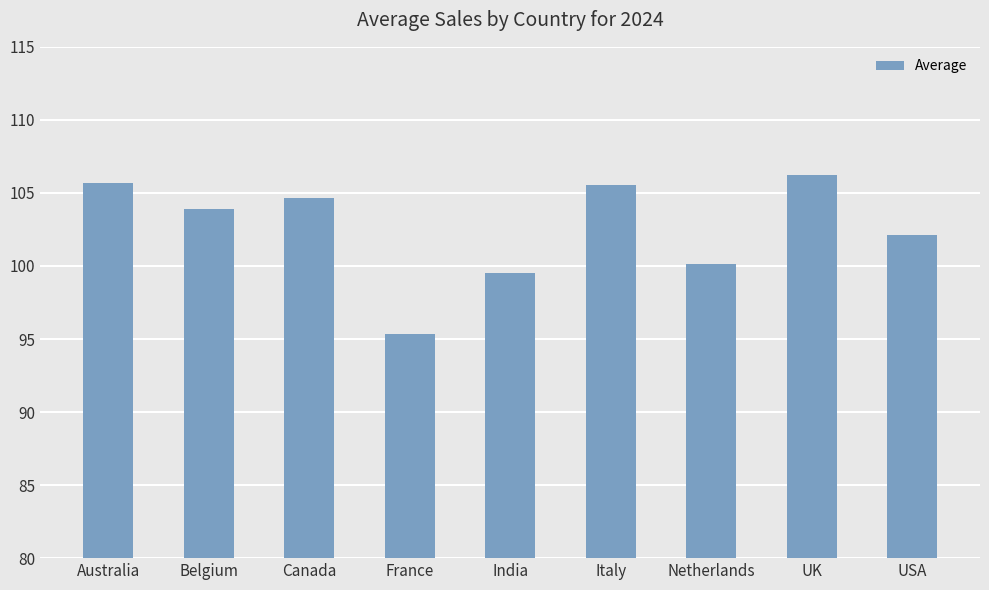

What is the label of the 4th bar from the left?

France